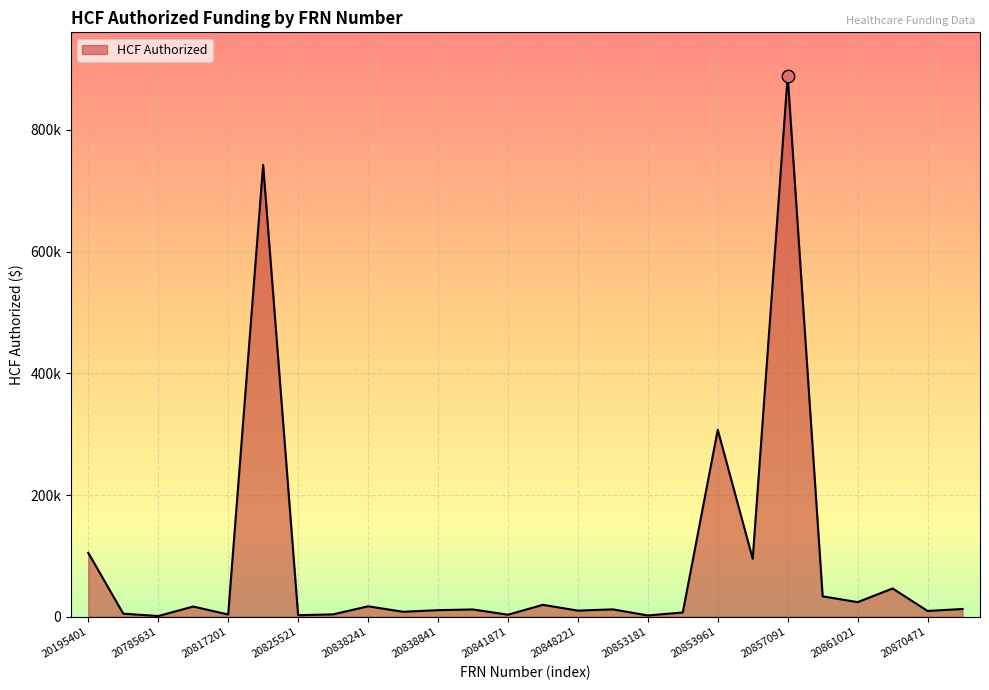

Is this an area chart (filled region under the line)?

Yes